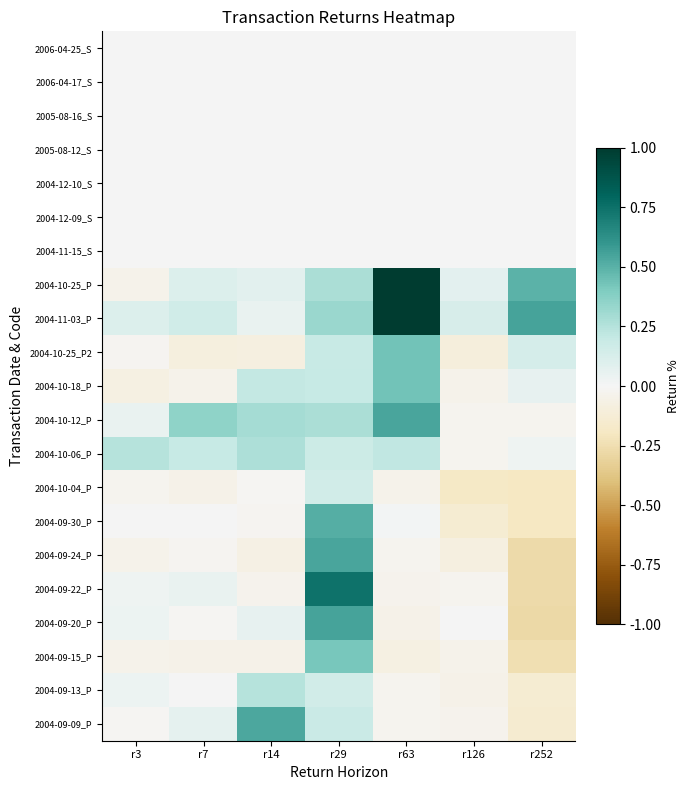

At which category is the sum across all series the highest?

r29